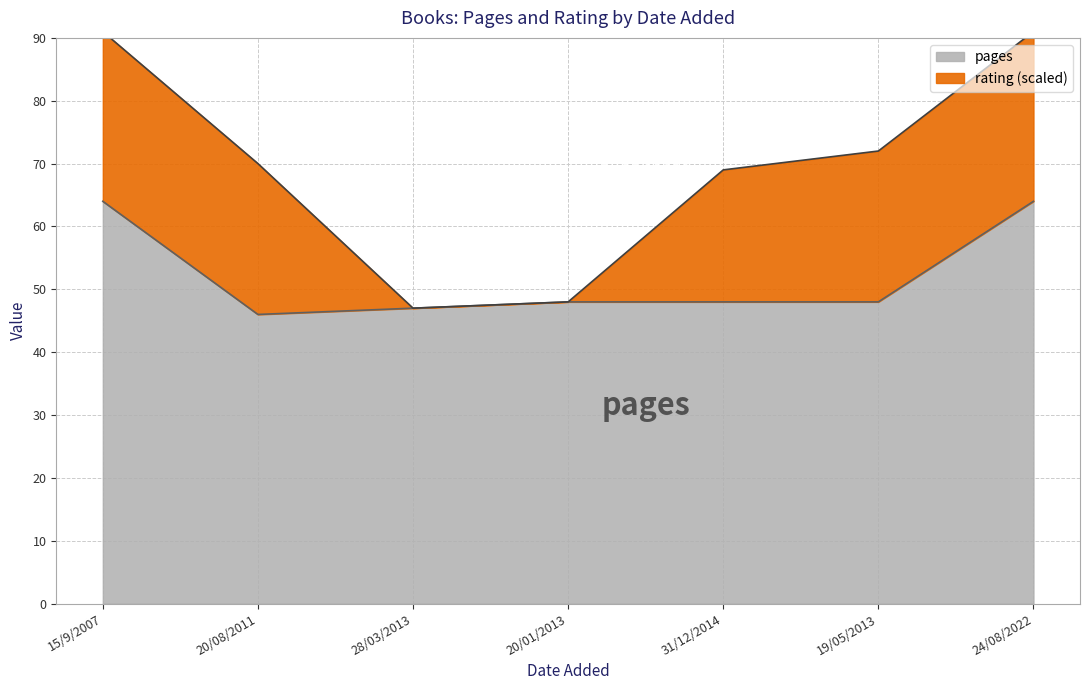

What is the greatest value displayed?

64